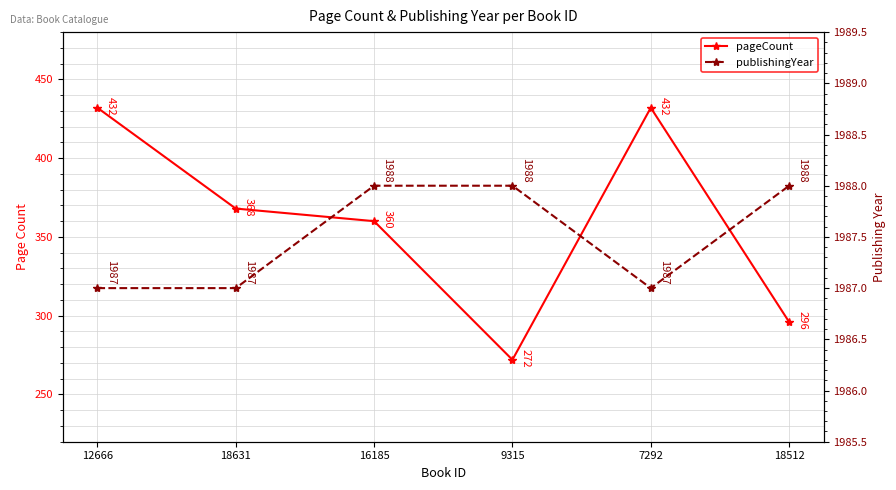

Rank the series by their average value, from lowest to highest.

pageCount, publishingYear